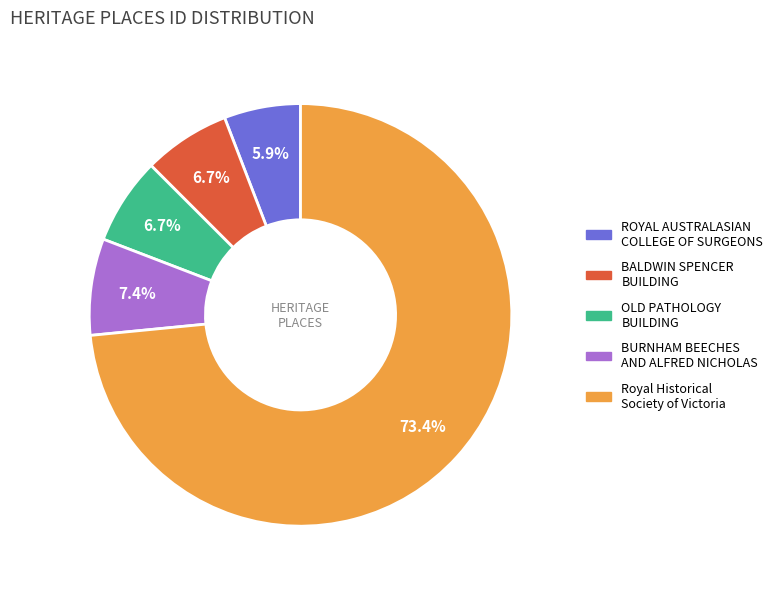

How many segments does this pie chart have?

5